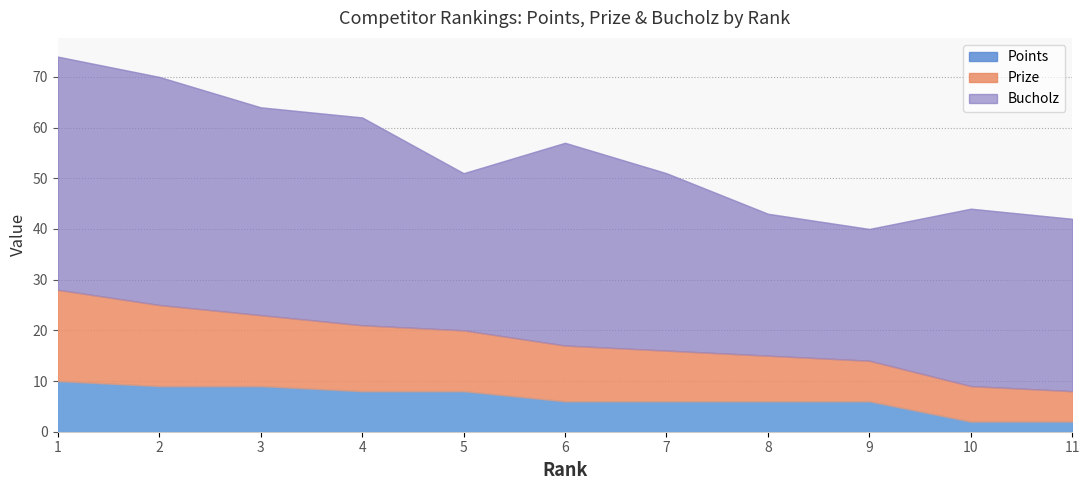

How many Points values are between 6 and 9?

8